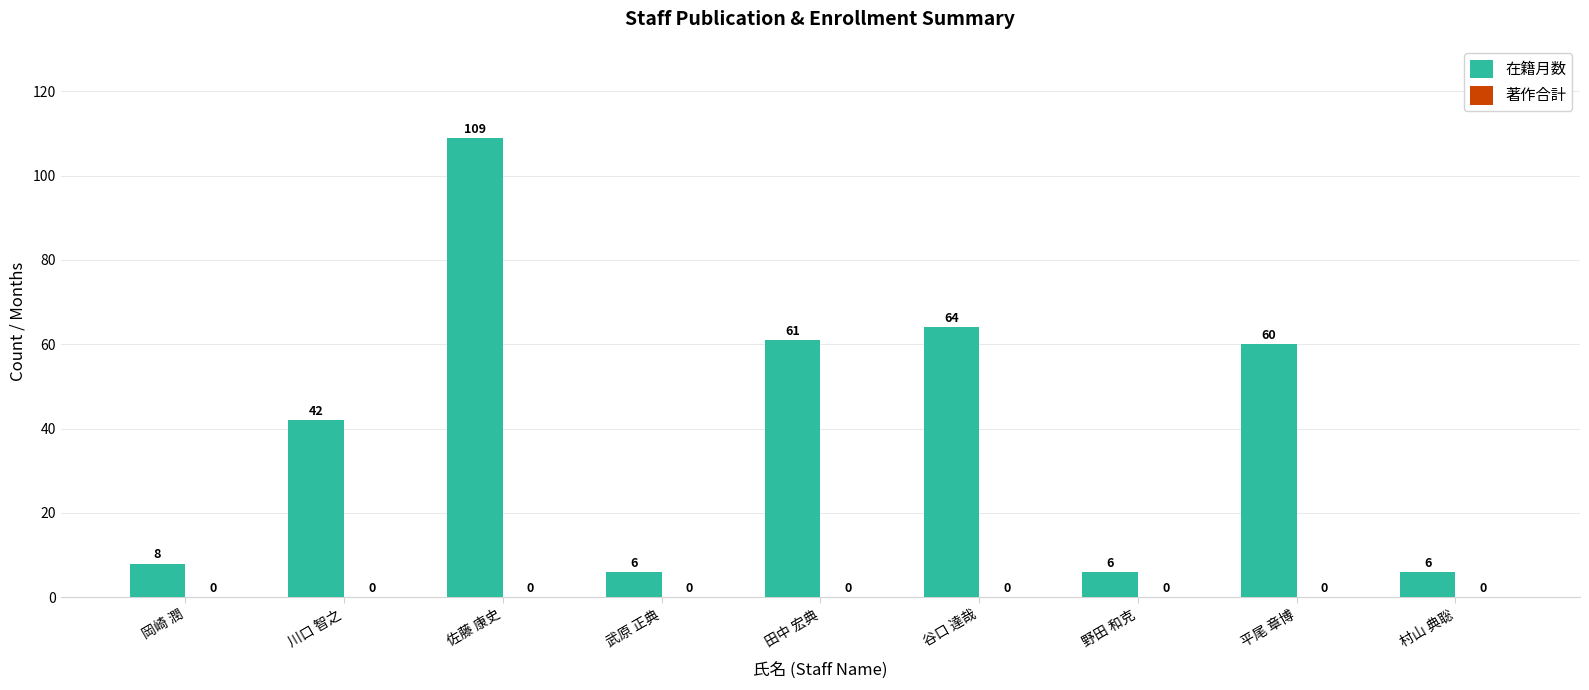

What position from the left is 岡崎 潤?

1